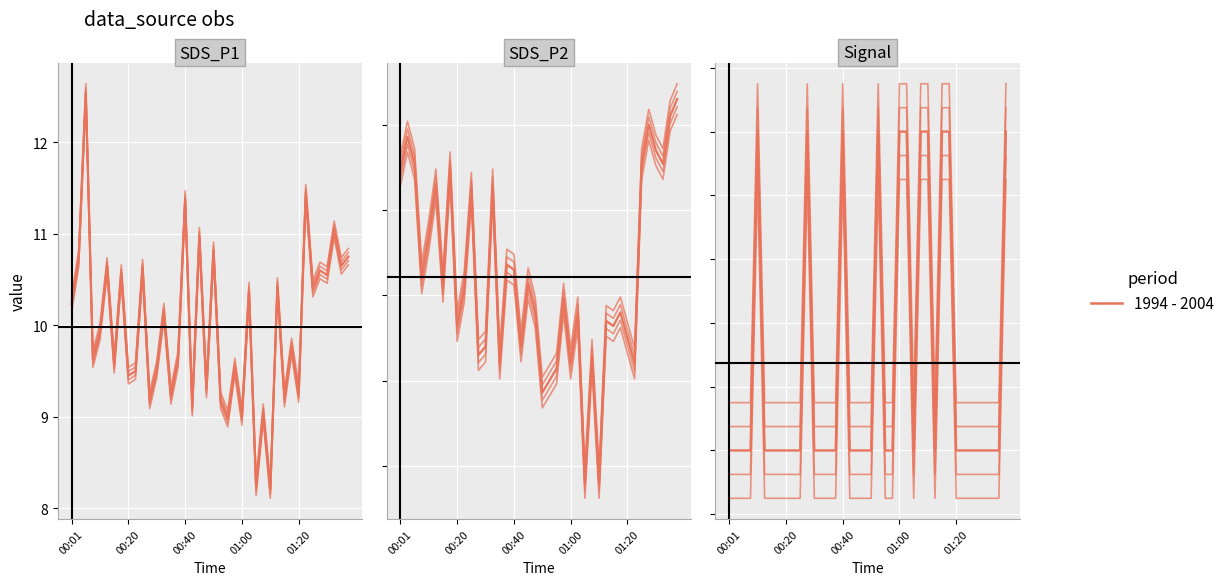

What is the label of the 10th point from the right?

30